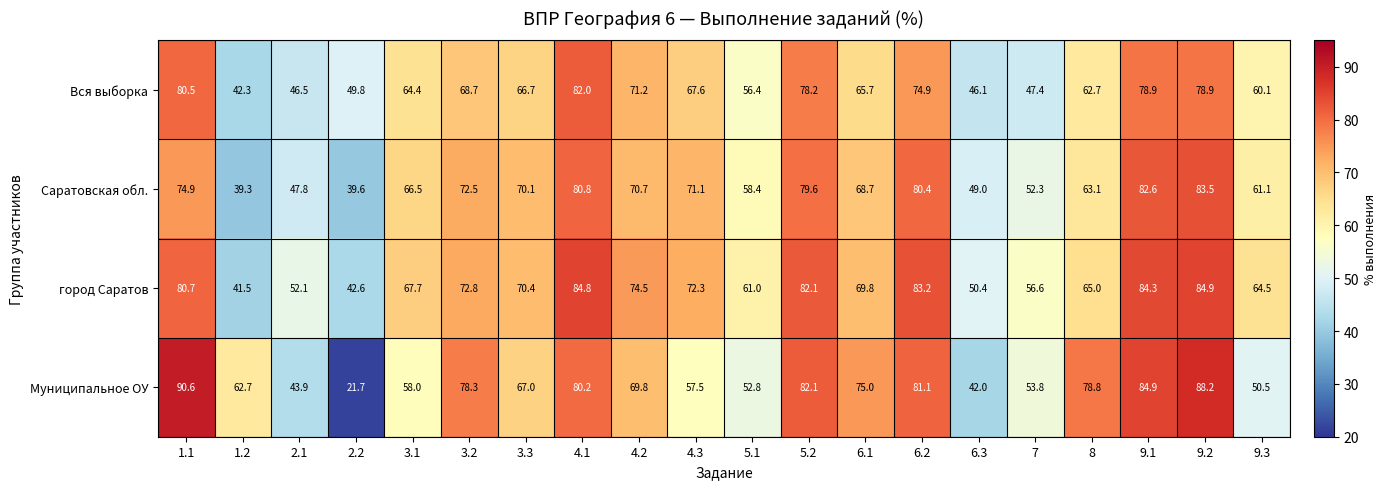

Count the number of data series in this chart.

4